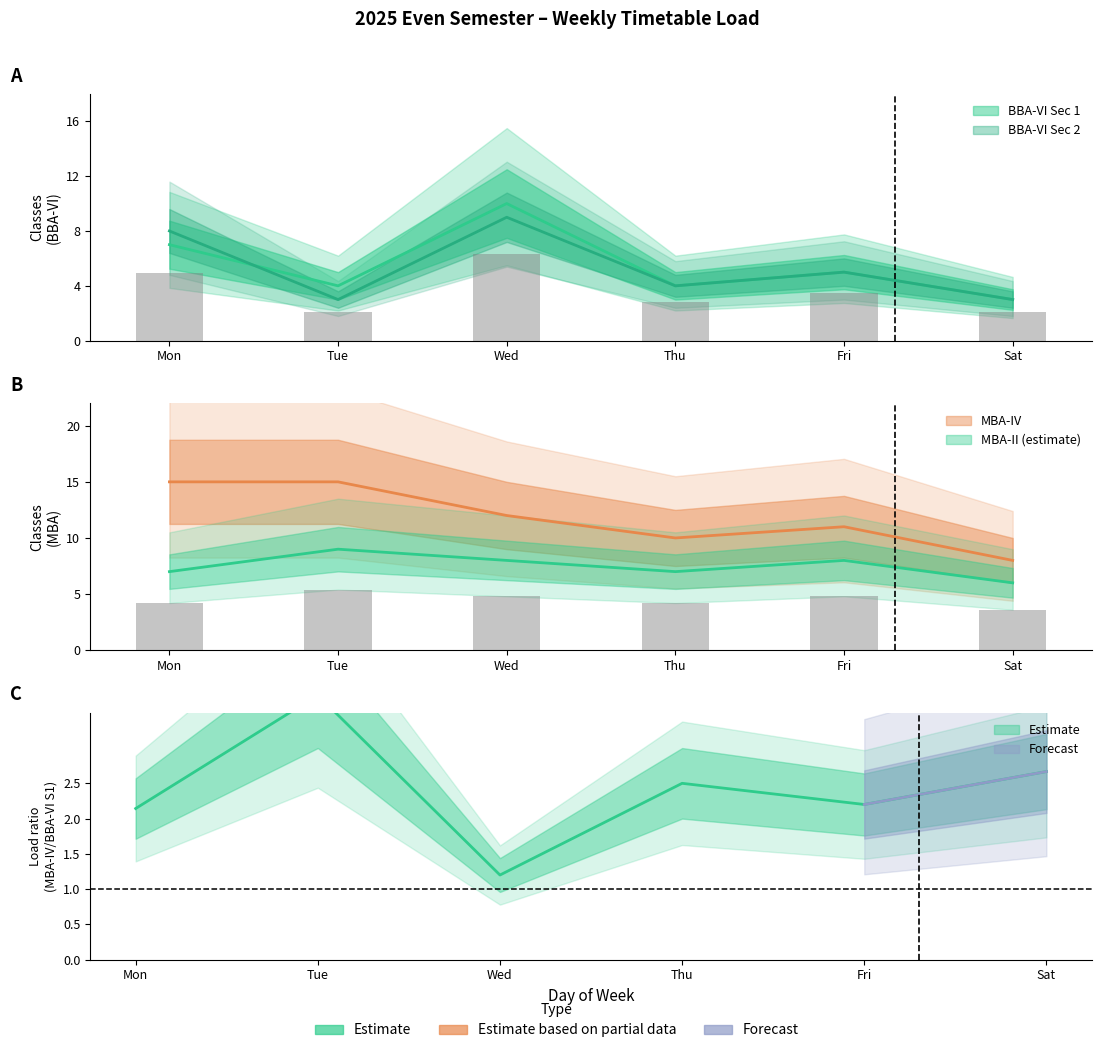

Count the number of categories in the chart.

6